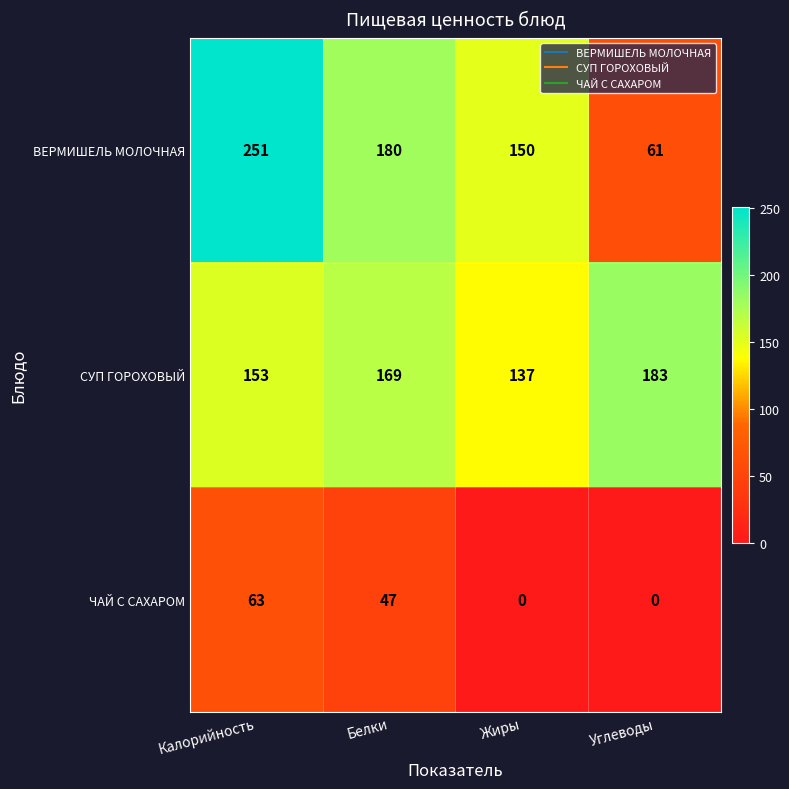

List the series in order of their peak value, highest first.

ВЕРМИШЕЛЬ МОЛОЧНАЯ, СУП ГОРОХОВЫЙ, ЧАЙ С САХАРОМ